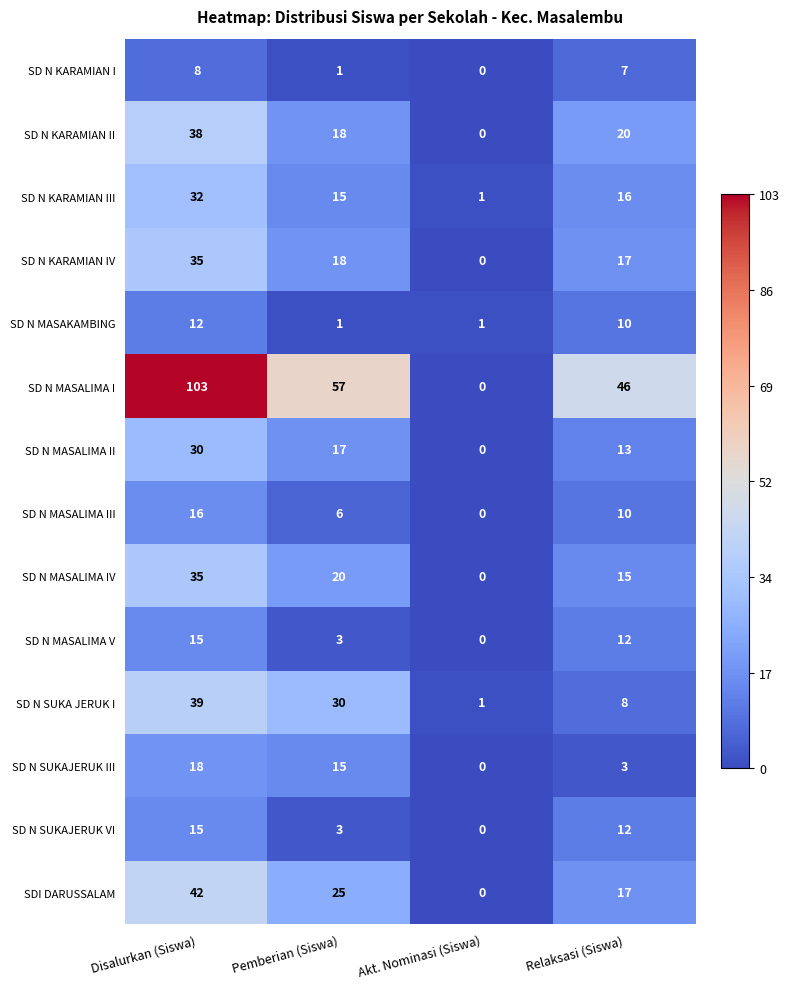

What is the average value of the SDI DARUSSALAM series?

21